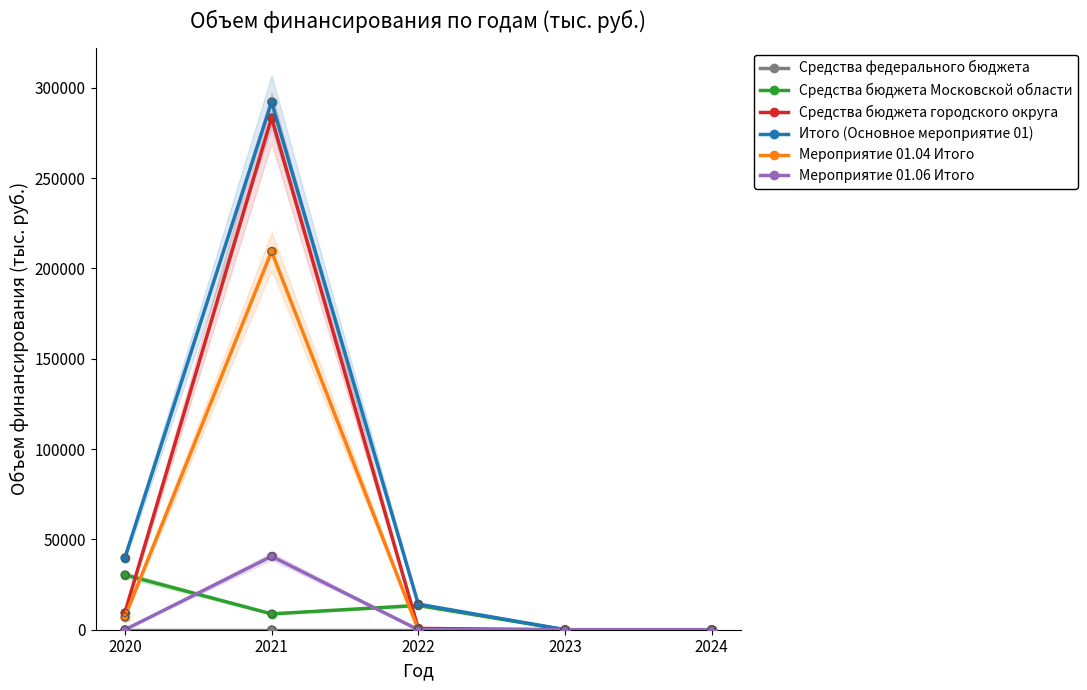

What are all the series names shown in the legend?

Средства федерального бюджета, Средства бюджета Московской области, Средства бюджета городского округа, Итого (Основное мероприятие 01), Мероприятие 01.04 Итого, Мероприятие 01.06 Итого